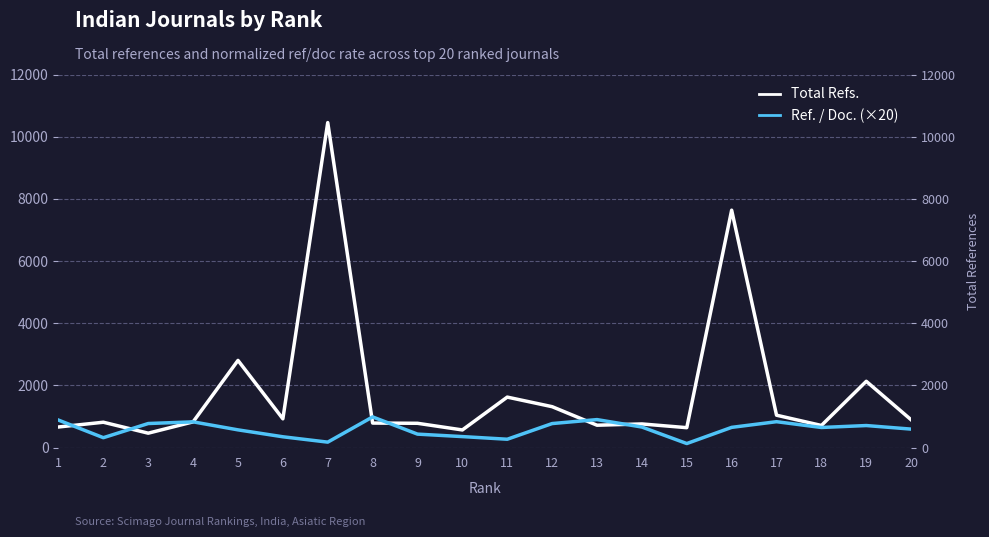

List the labels in order of Ref. / Doc. (×20) value, smallest first.

15, 7, 11, 2, 6, 10, 9, 5, 20, 18, 16, 14, 19, 12, 3, 4, 17, 1, 13, 8